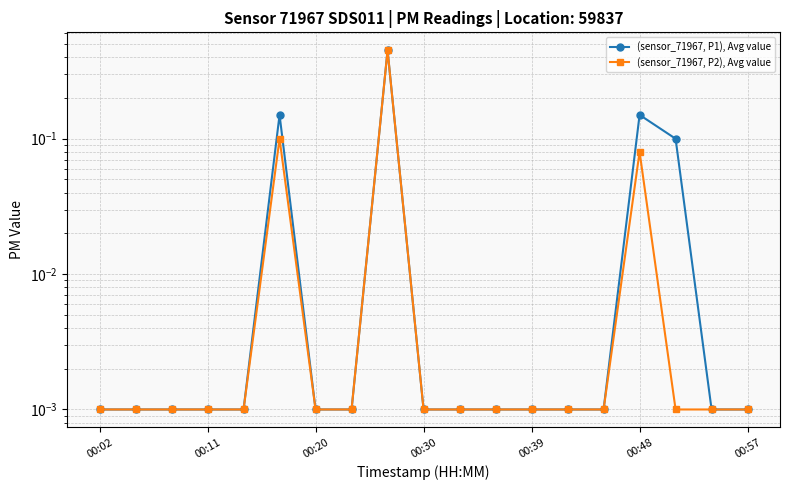

At which category is the sum across all series the highest?

8